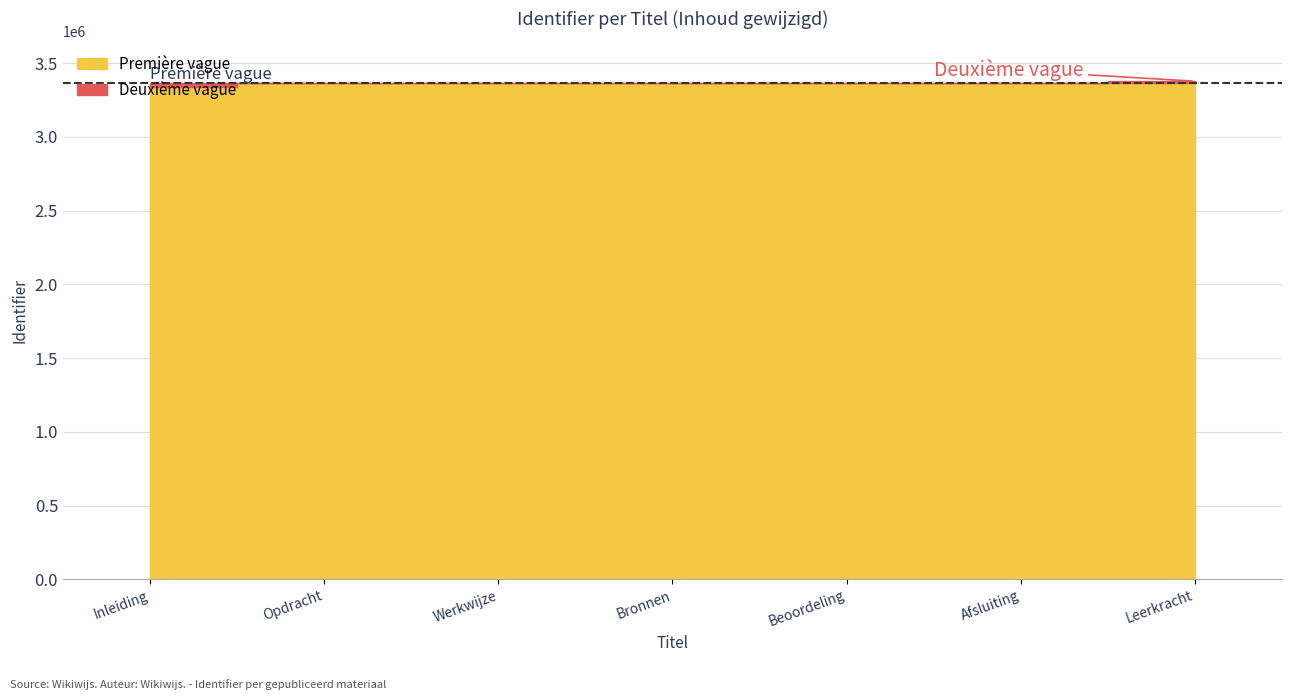

What is the sum of all values?

23556466